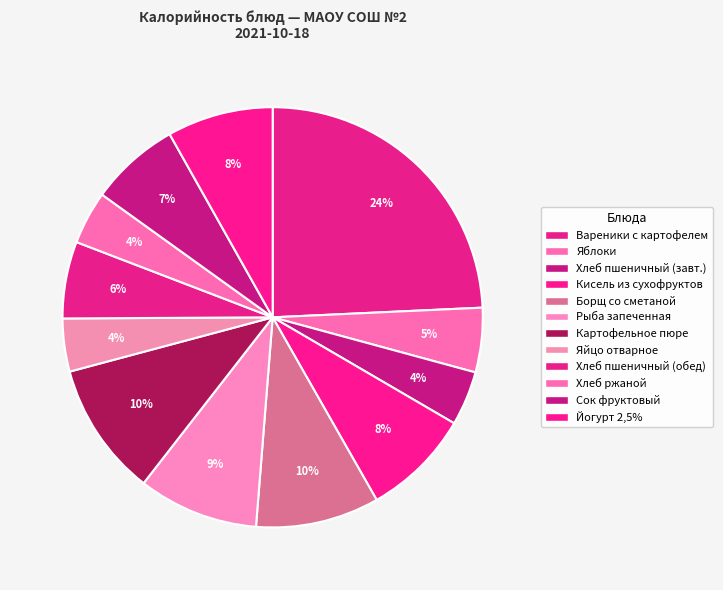

Does Картофельное пюре represent more than half of the total?

No